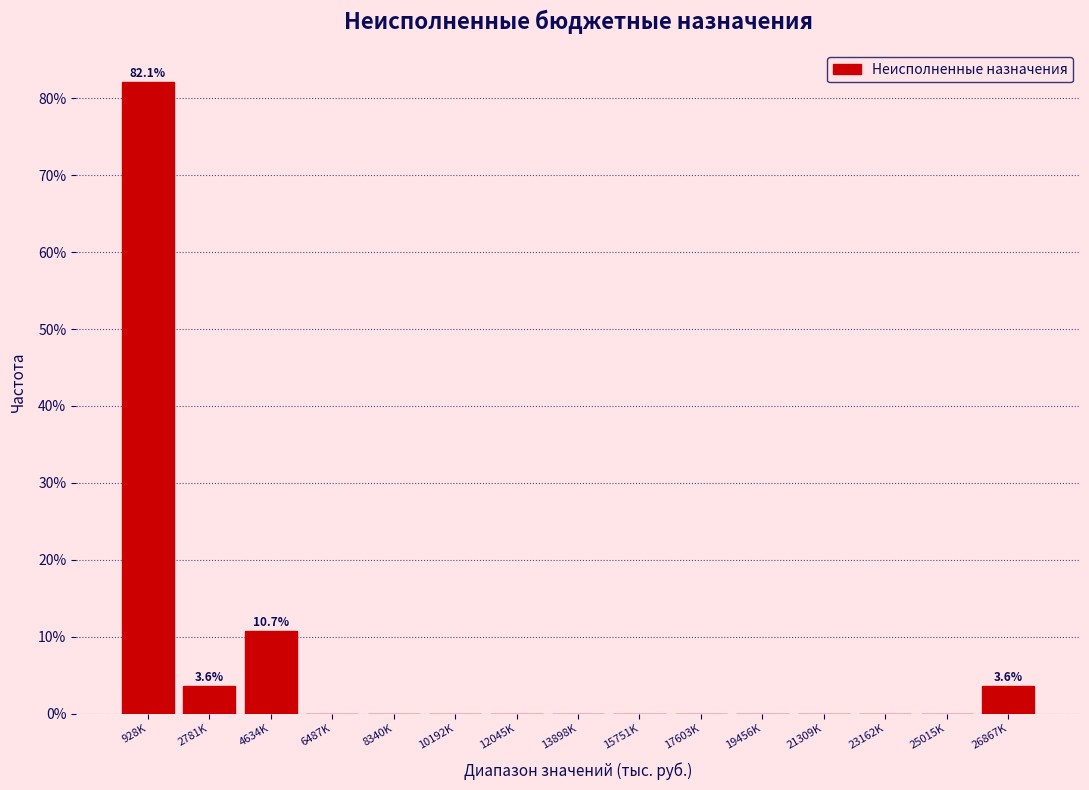

Reading left to right, extract all data points from this chart.

928K=82.1	2781K=3.6	4634K=10.7	6487K=0.0	8340K=0.0	10192K=0.0	12045K=0.0	13898K=0.0	15751K=0.0	17603K=0.0	19456K=0.0	21309K=0.0	23162K=0.0	25015K=0.0	26867K=3.6